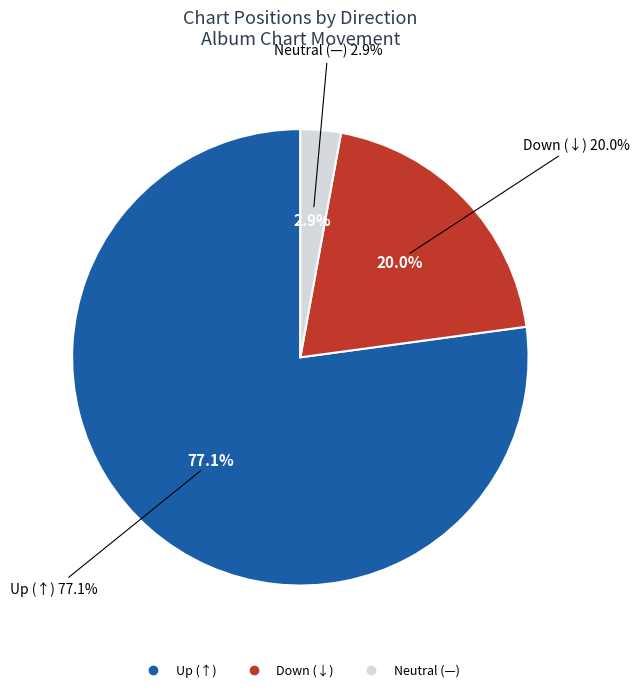

What percentage is the up slice, to the nearest percent?

77%